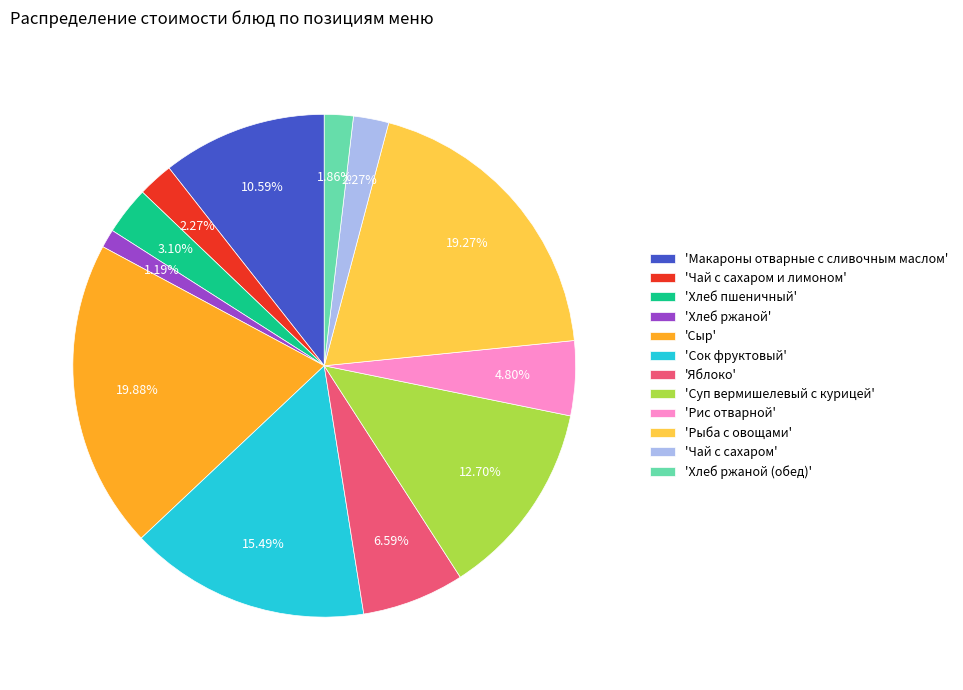

How many slices are in this pie chart?

12